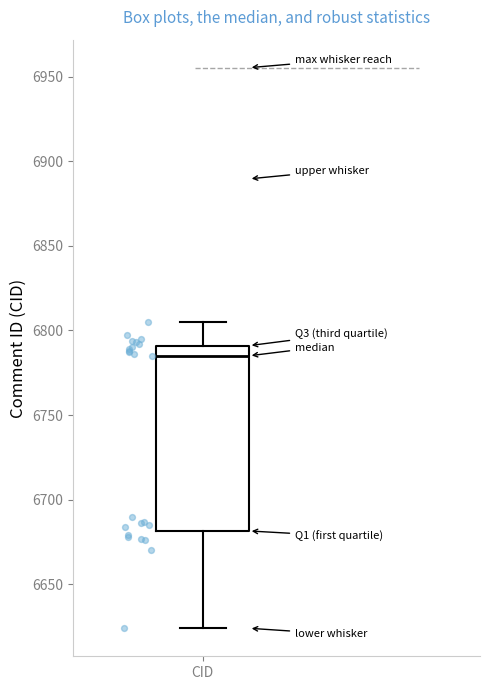

Transcribe this box plot: give where the median line is, the range the box spans, and where the two whiskers end, as read against the y-axis. The values are not printed on the chart, so give them approximately, as read against the axis.

median 6785, box 6680 to 6790, whiskers 6625 to 6805